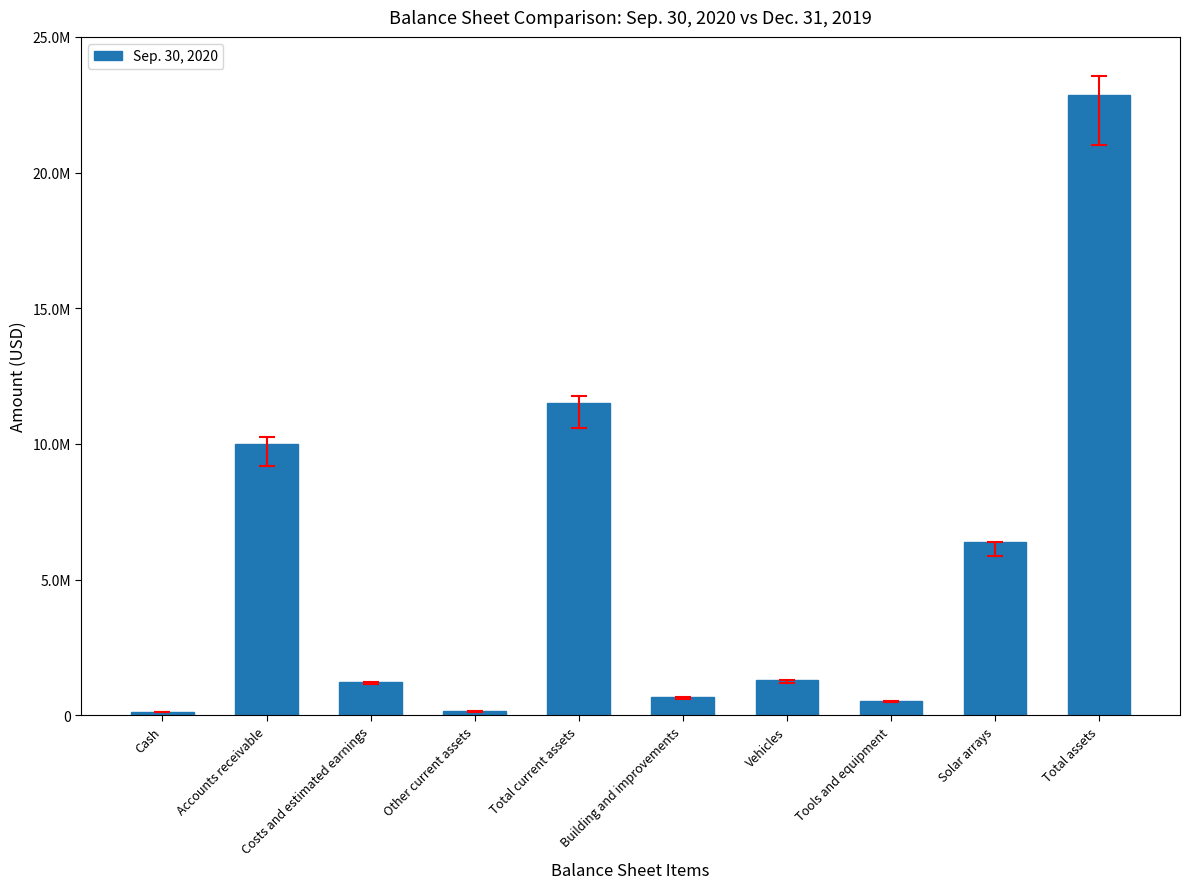

List the labels in order of value, smallest first.

Cash, Other current assets, Tools and equipment, Building and improvements, Costs and estimated earnings, Vehicles, Solar arrays, Accounts receivable, Total current assets, Total assets